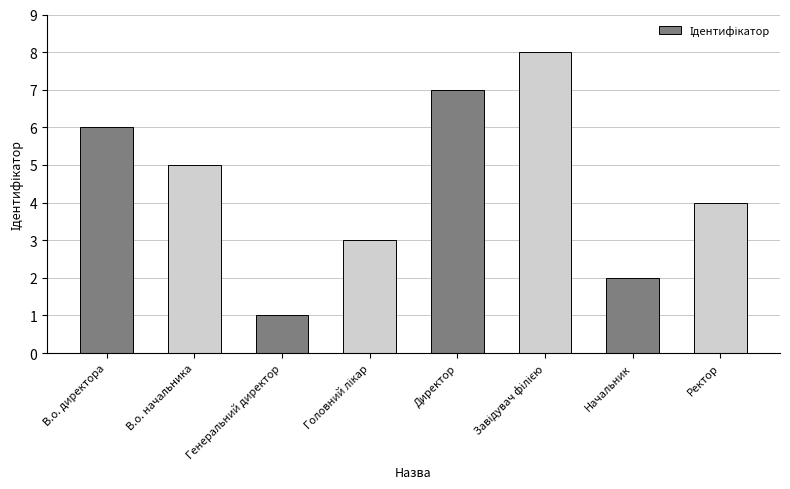

Reading right to left, what are all the values shown in this chart?

4	2	8	7	3	1	5	6